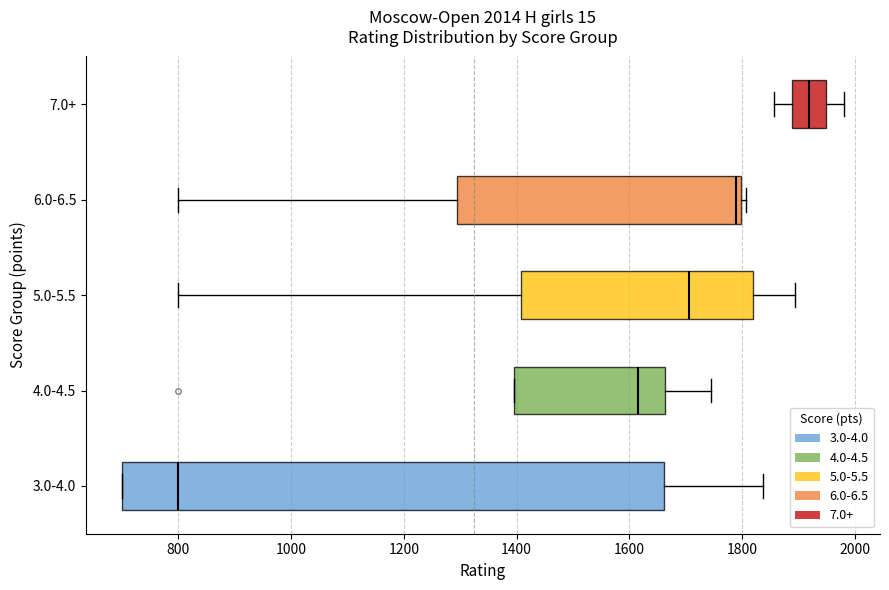

Comparing the boxes themselves (not the whiskers), which one is the widest?

3.0-4.0